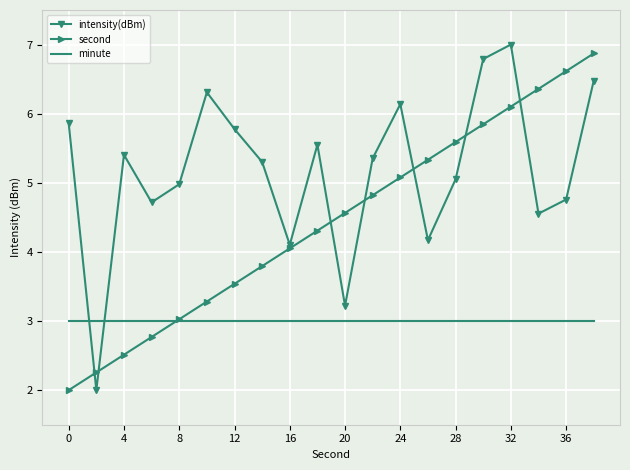

True or false: minute and intensity(dBm) intersect in this chart.

True